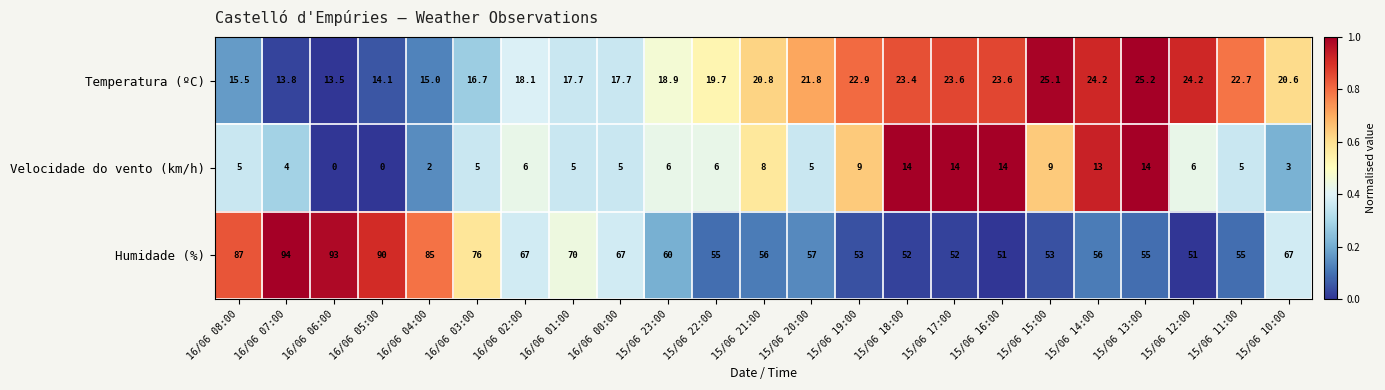

What is the maximum value shown in the chart?

94.0